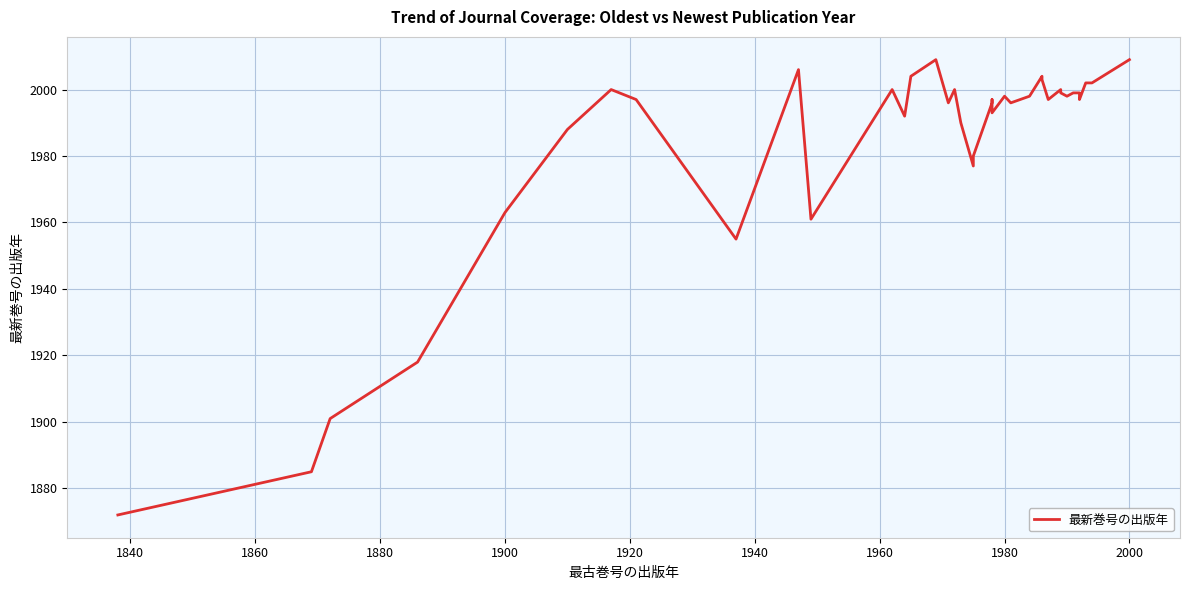

How many lines are shown in the chart?

1